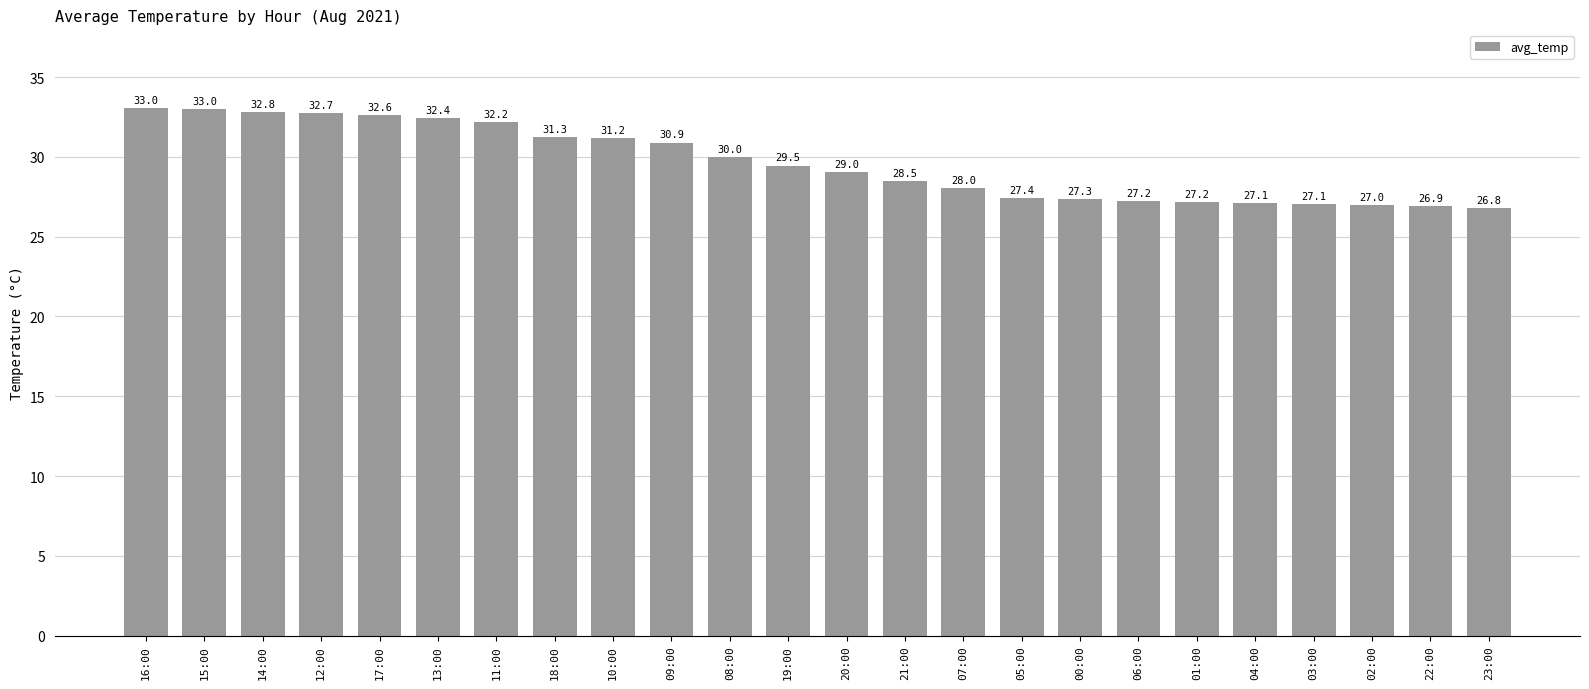

Is it true that the value at 17:00 is 32.6?

True